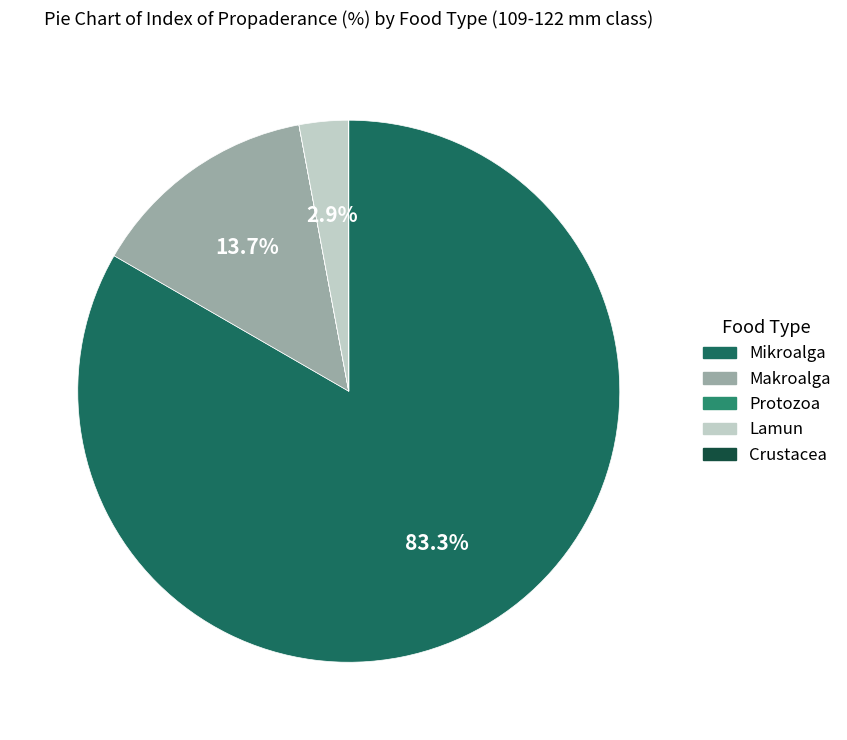

Is it true that Protozoa is 1% of the pie?

False